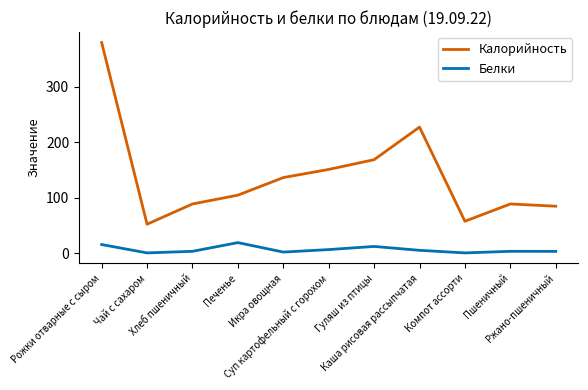

The value of Калорийность at Ржано-пшеничный is 151.1. True or false?

False